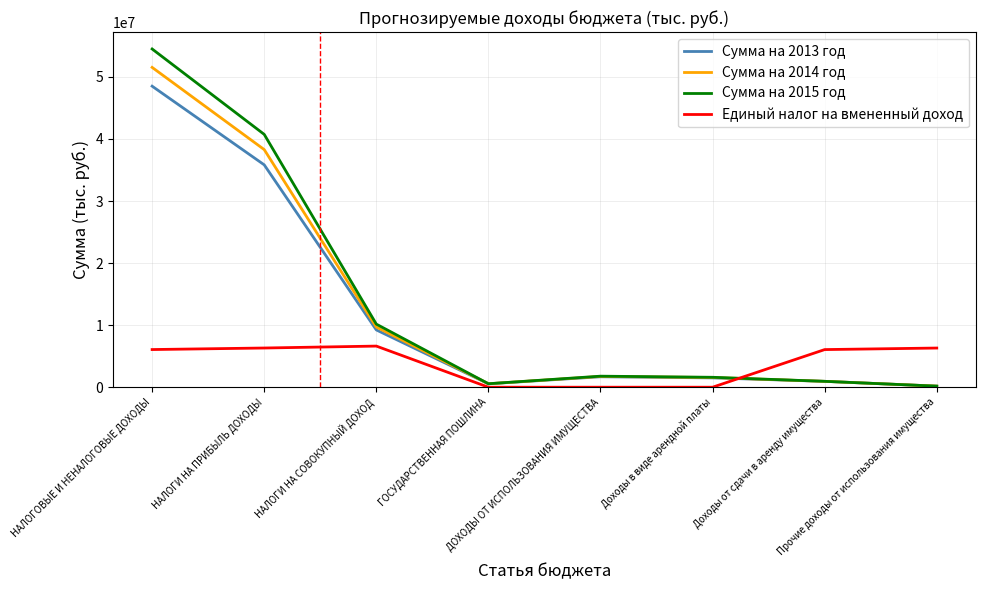

Rank the series by their maximum value, from highest to lowest.

Сумма на 2015 год, Сумма на 2014 год, Сумма на 2013 год, Единый налог на вмененный доход